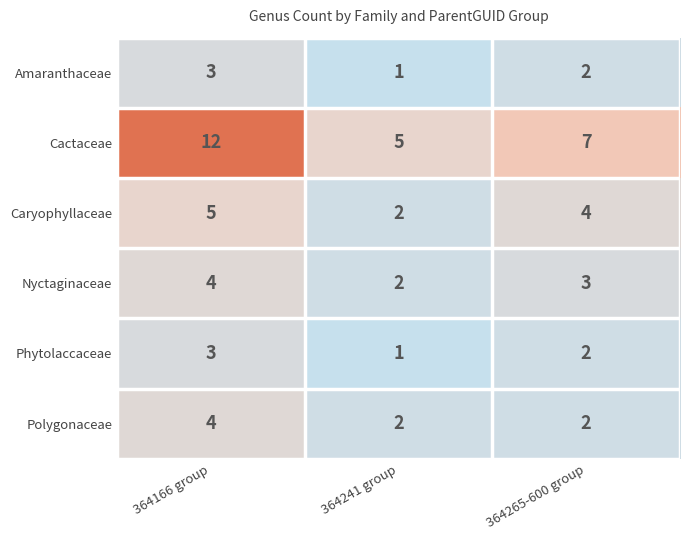

List the labels in order of Caryophyllaceae value, smallest first.

364241 group, 364265-600 group, 364166 group